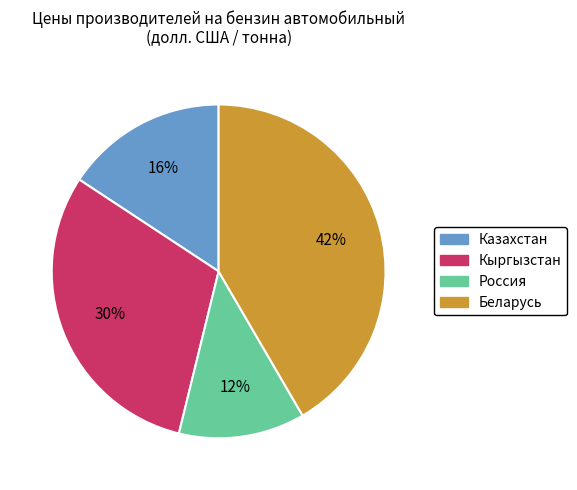

Does any single category account for the majority?

No